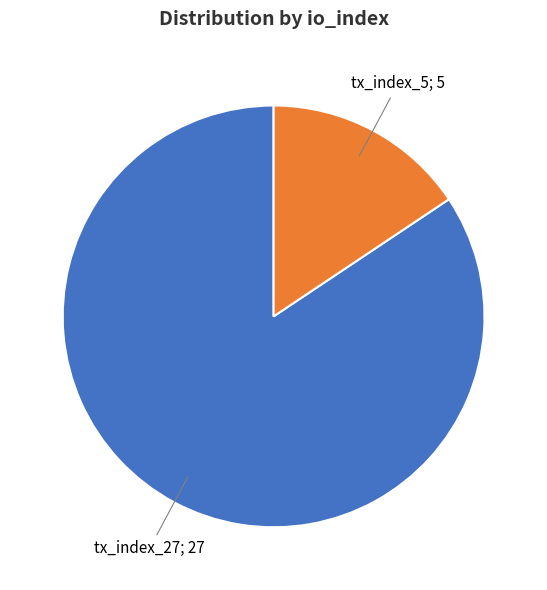

Is there any slice that represents more than half of the pie?

Yes